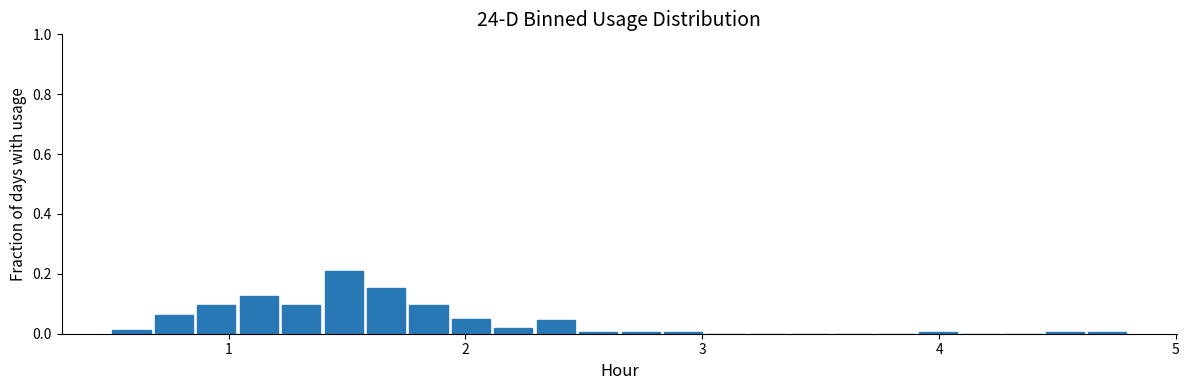

Around what value on the x-axis is the tallest bar? Give the approximate position of its centre, as read against the axis.

1.5